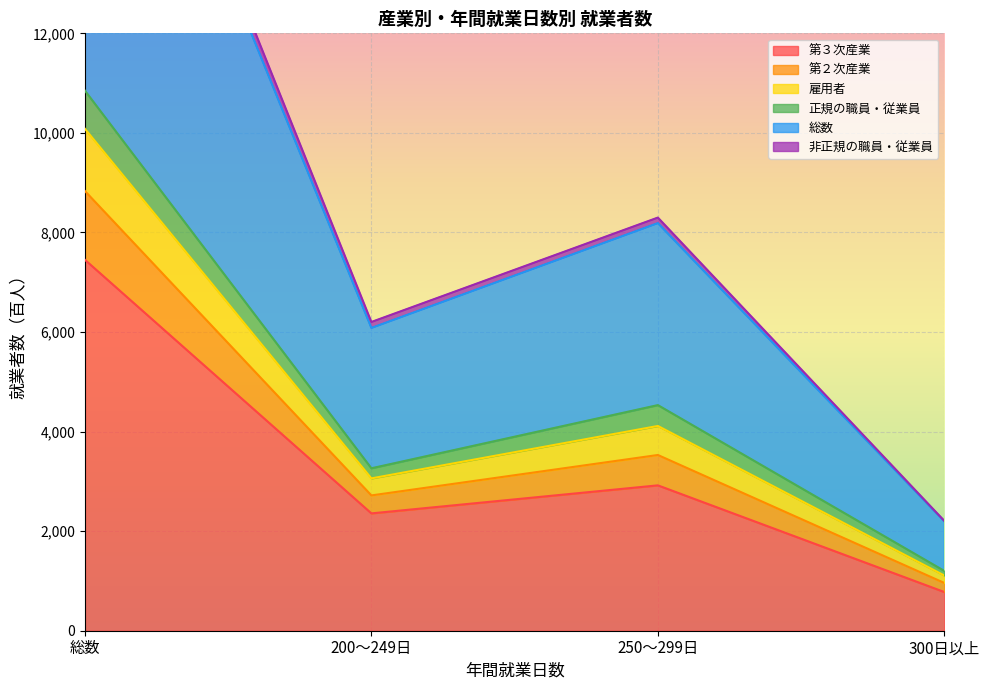

Which category has the lowest value in the 第３次産業 series?

300日以上